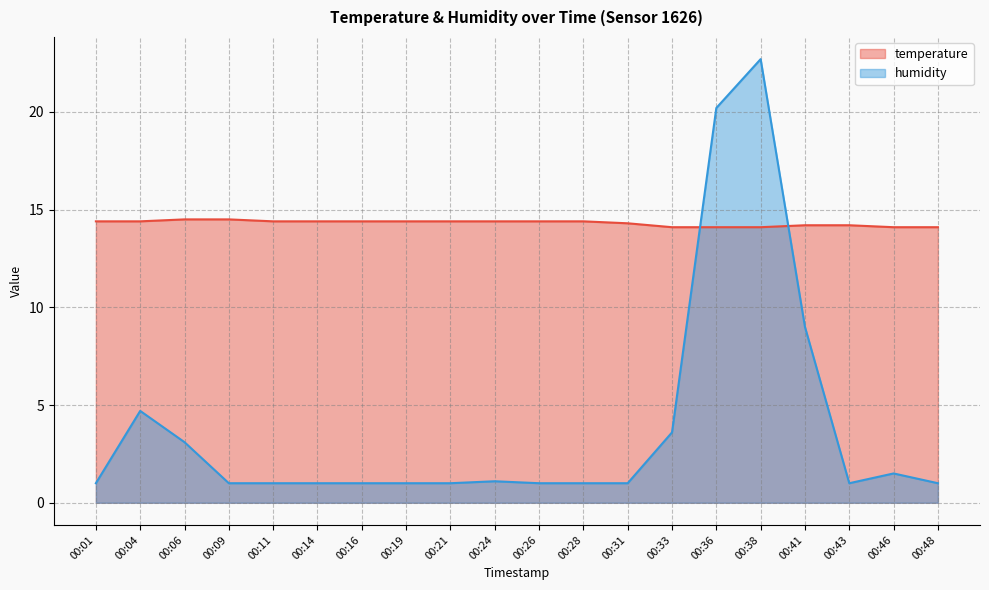

Rank the series at 00:26 from lowest to highest value.

humidity, temperature